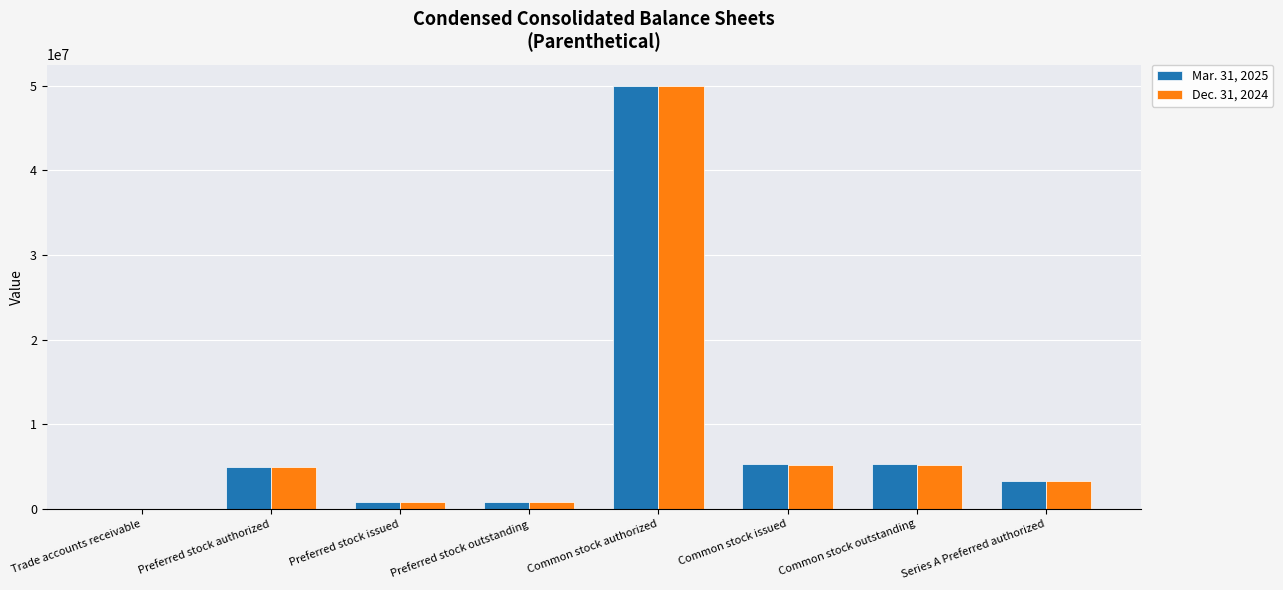

What is the total value across all series at Series A Preferred authorized?

6600000